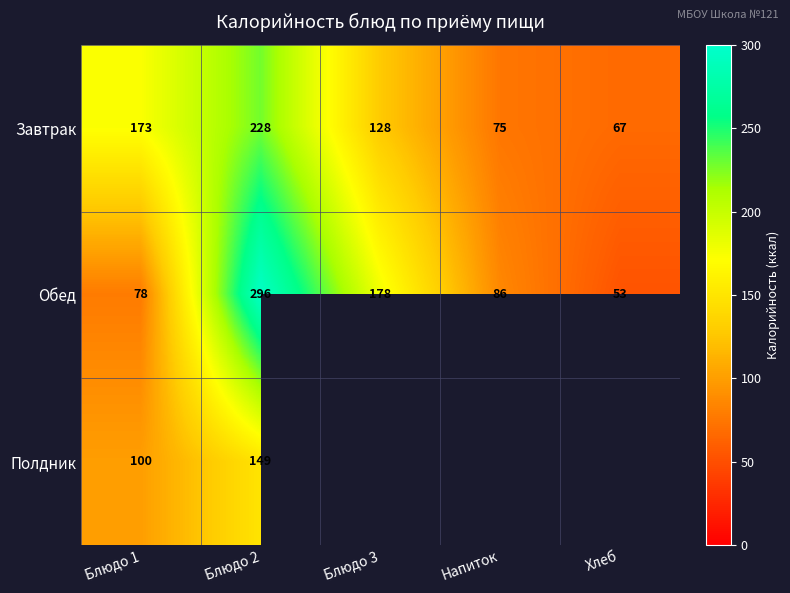

List the labels in order of Завтрак value, smallest first.

Хлеб, Напиток, Блюдо 3, Блюдо 1, Блюдо 2